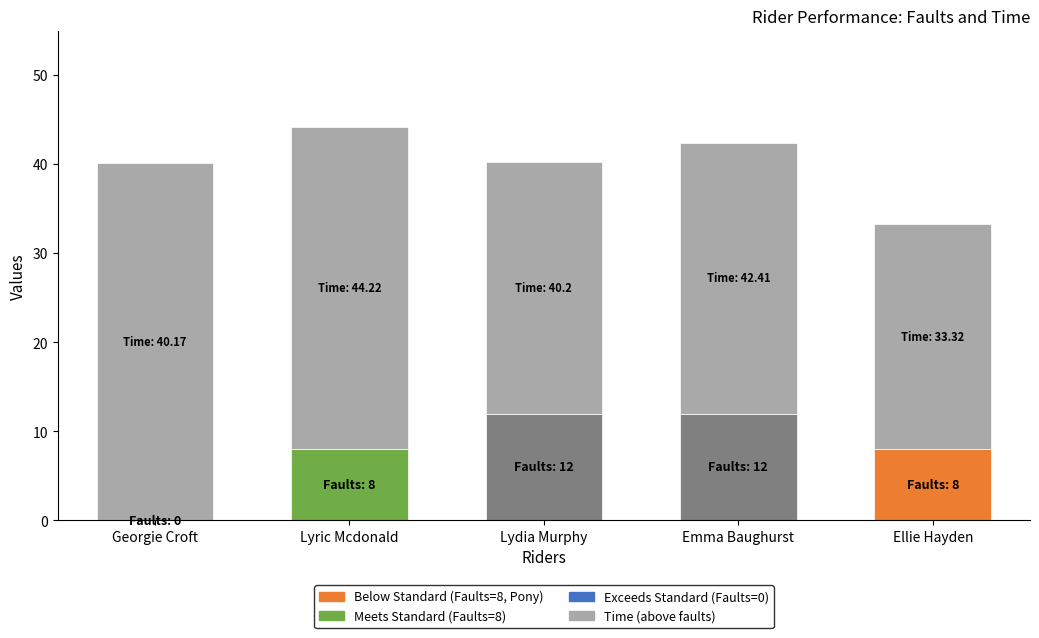

The value of Time at Georgie Croft is 13.3. True or false?

False